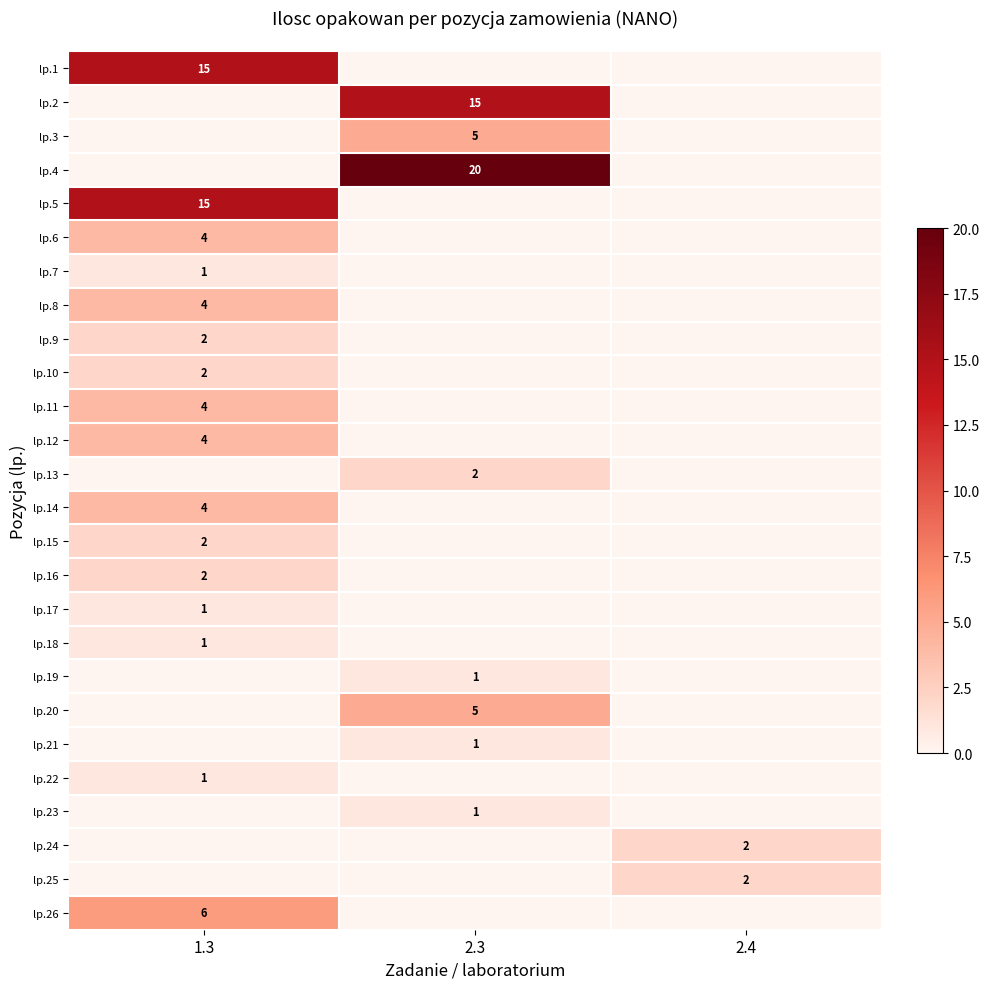

Is it true that lp.24 equals 1 at 2.4?

False